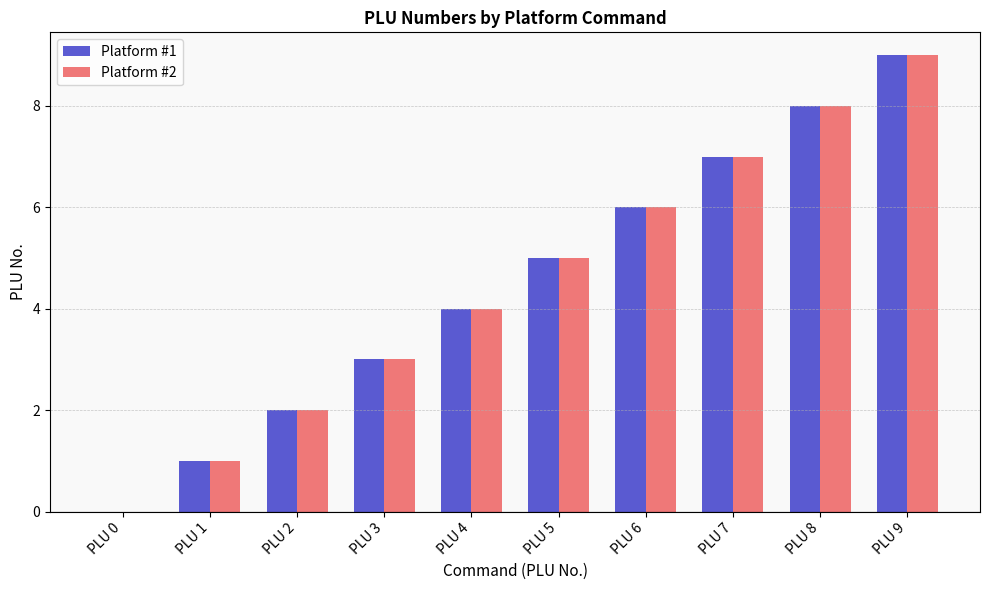

How many positive values does the Platform #2 series have?

9